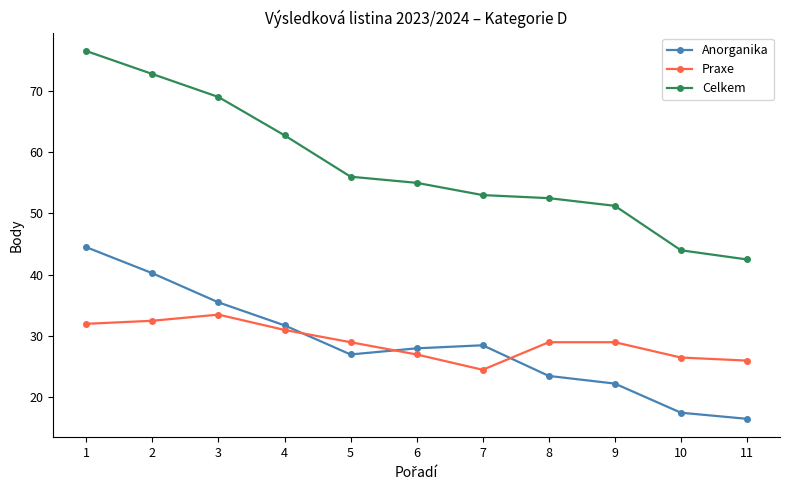

What are all the series names shown in the legend?

Anorganika, Praxe, Celkem